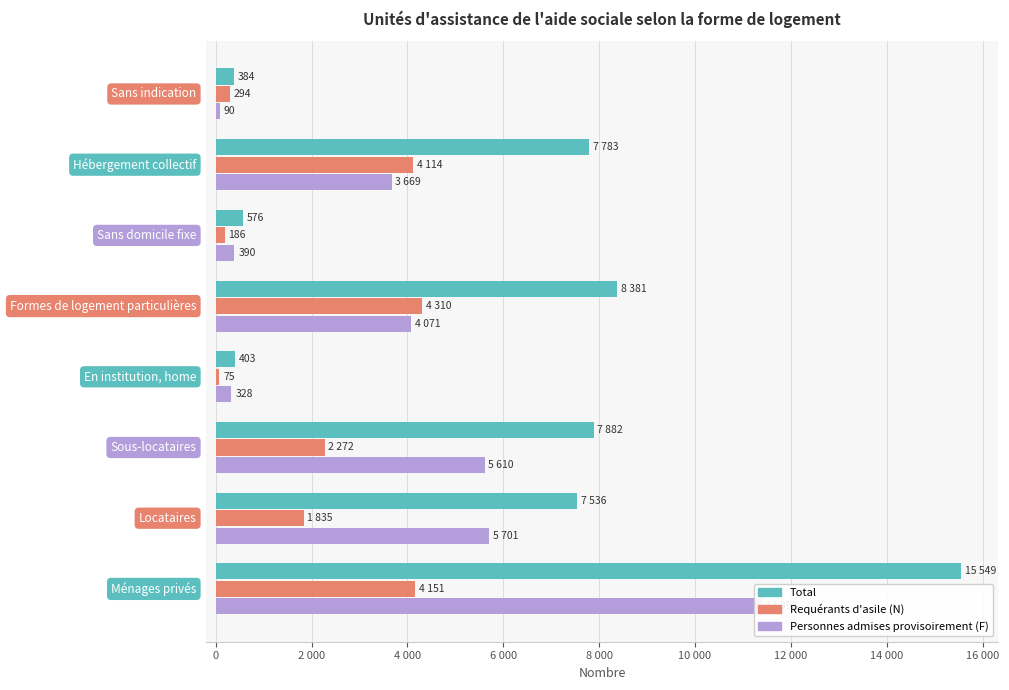

At 8 000, list the series in order from smallest to largest.

Requérants d'asile (N), Personnes admises provisoirement (F), Total